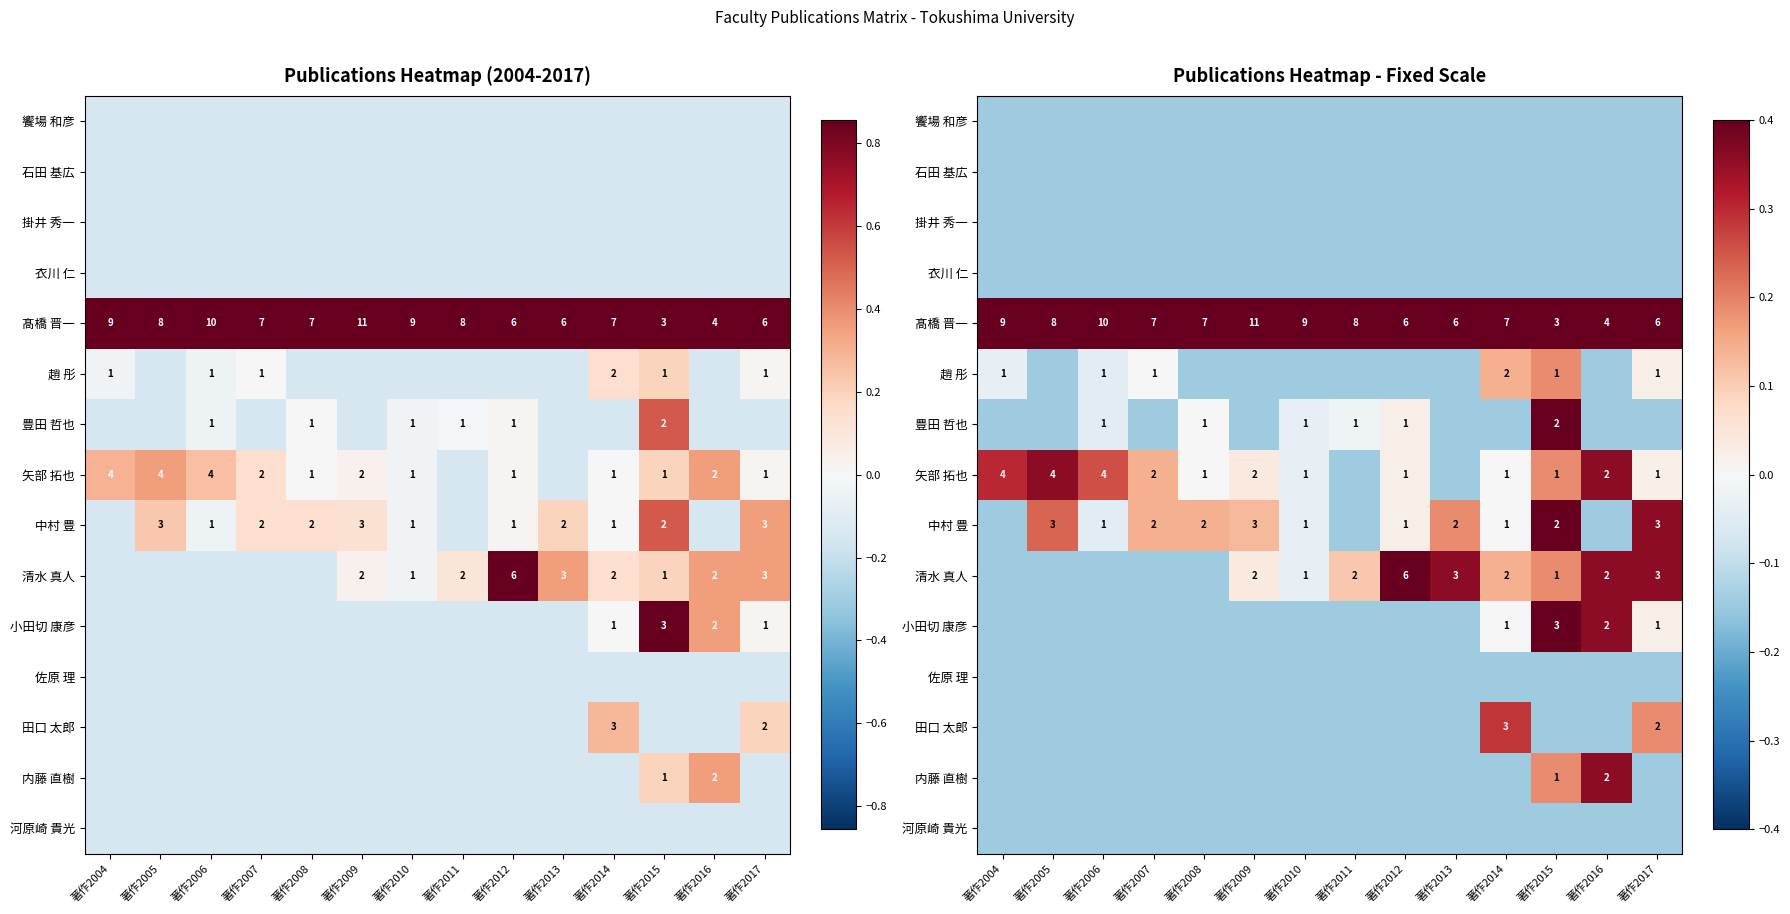

At which label does 田口 太郎 reach its peak?

著作2014